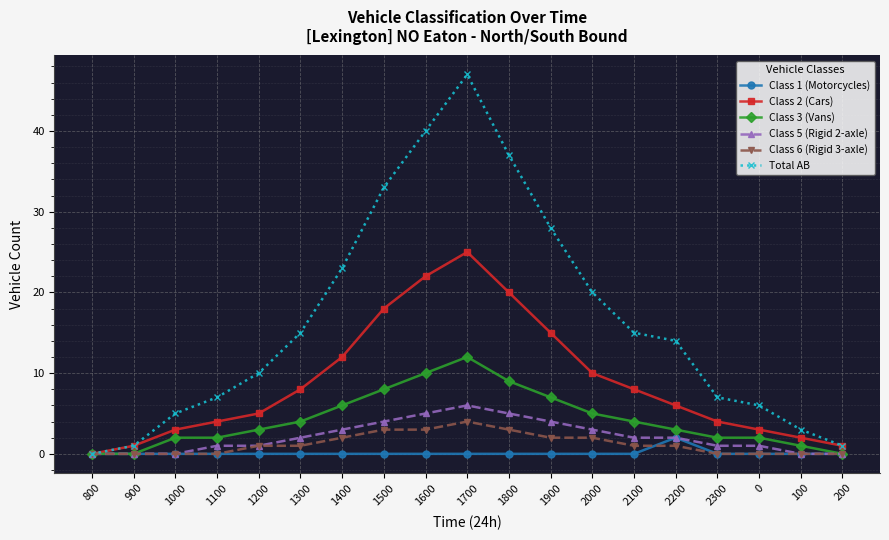

What is the difference between the maximum and minimum values in the Class 2 (Cars) series?

25